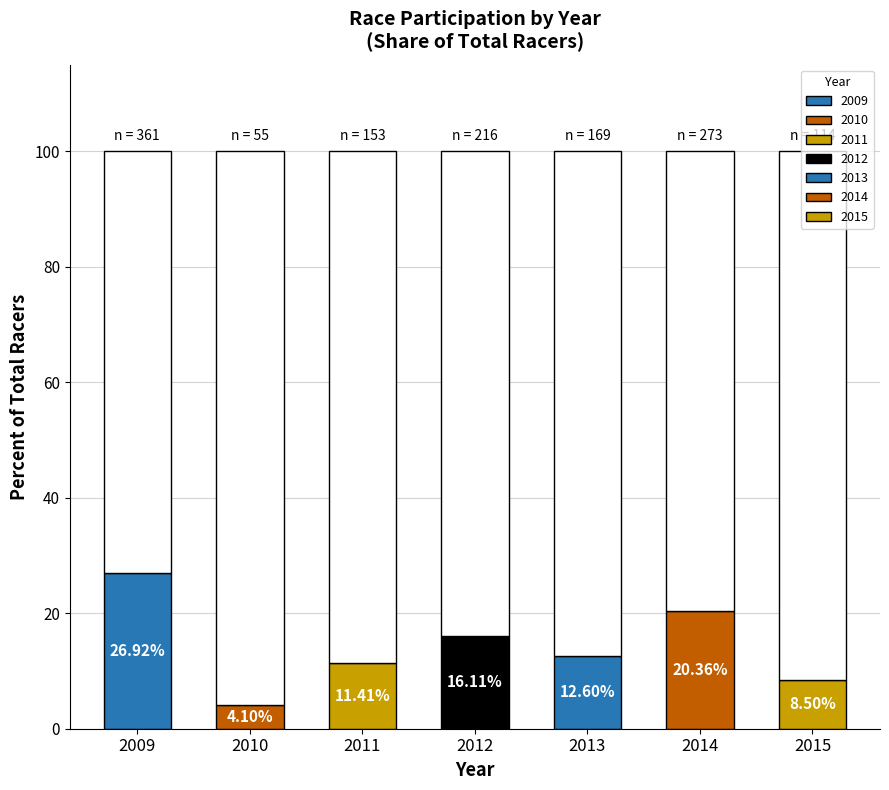

How many groups of bars are there?

7